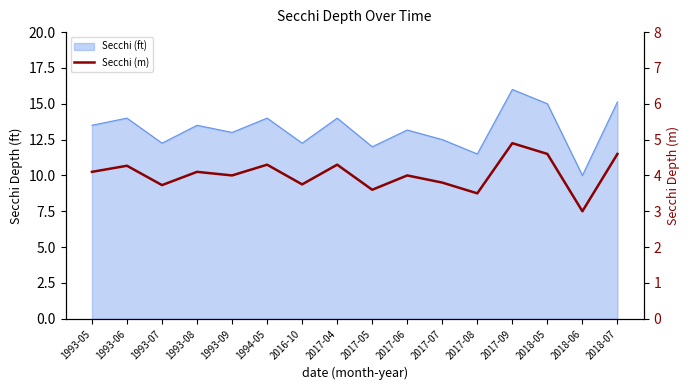

What is the label of the 8th point from the left?

2017-04